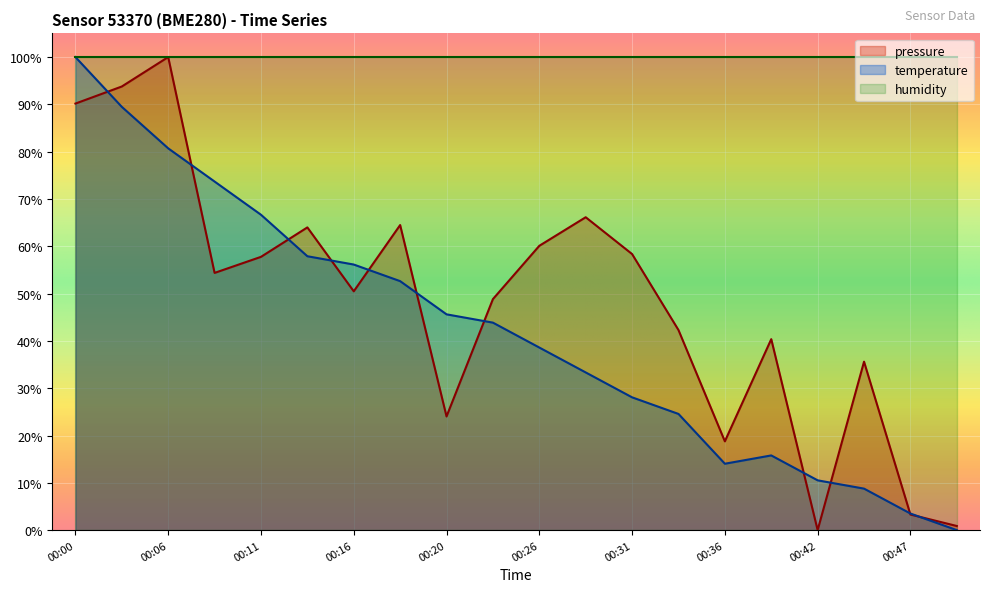

Between 00:39 and 00:47, which series saw the biggest shift?

pressure